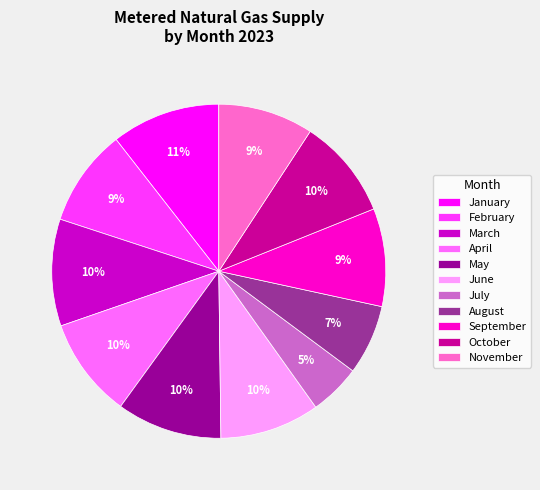

What percentage is the August slice, to the nearest percent?

7%